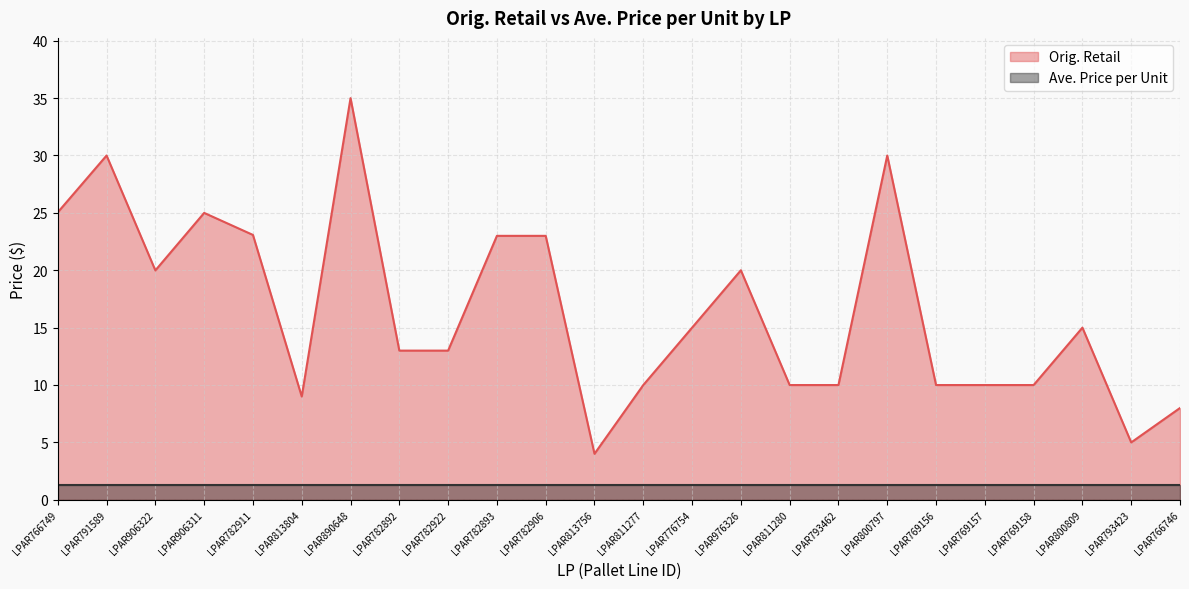

Between LPAR890648 and LPAR782892, which is larger?

LPAR890648